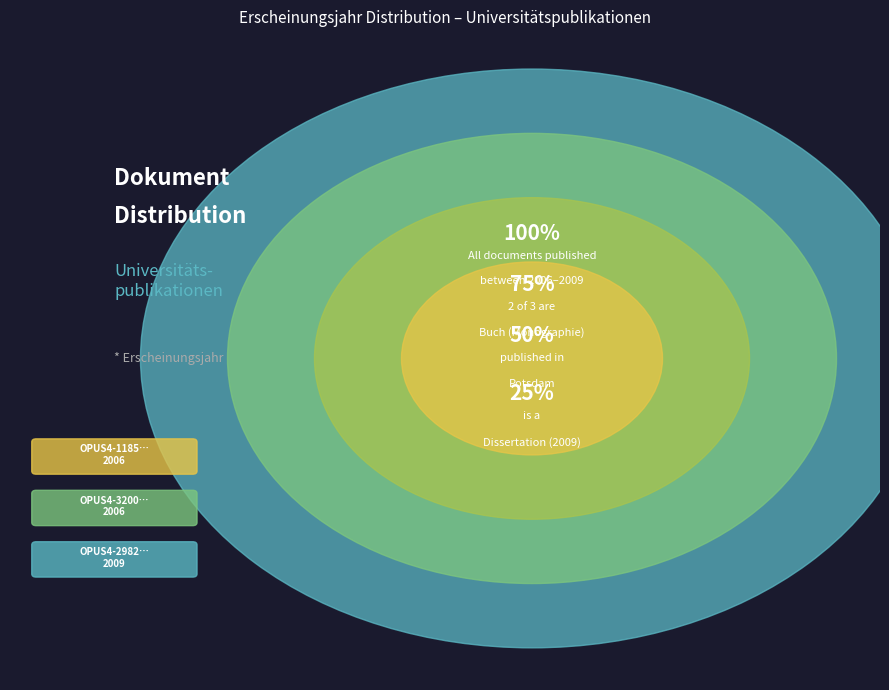

What is the smallest slice in the pie chart?

OPUS4-11859